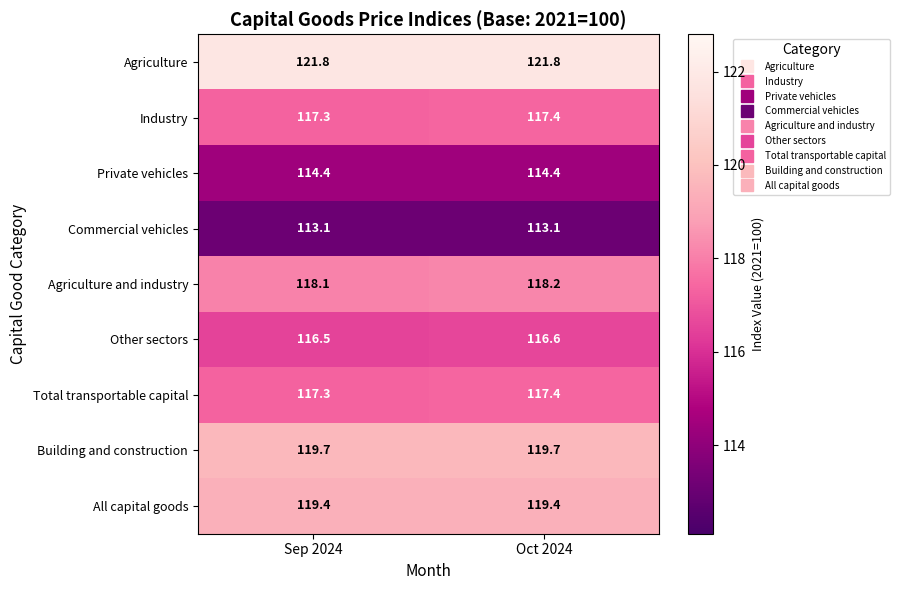

The Building and construction series shows 36.1 at Oct 2024. True or false?

False